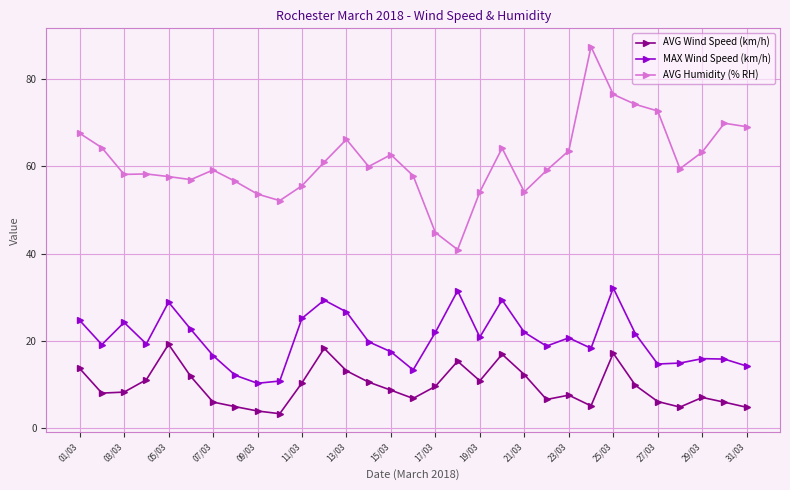

List the series in order of their overall mean, highest first.

AVG Humidity (% RH), MAX Wind Speed (km/h), AVG Wind Speed (km/h)